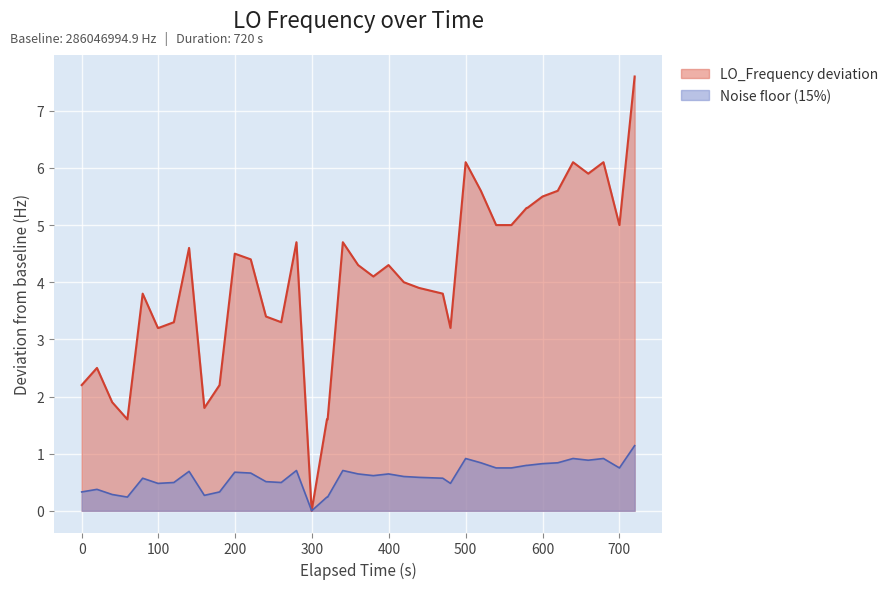

List the series in order of their overall mean, lowest first.

Noise floor (15%), LO_Frequency deviation